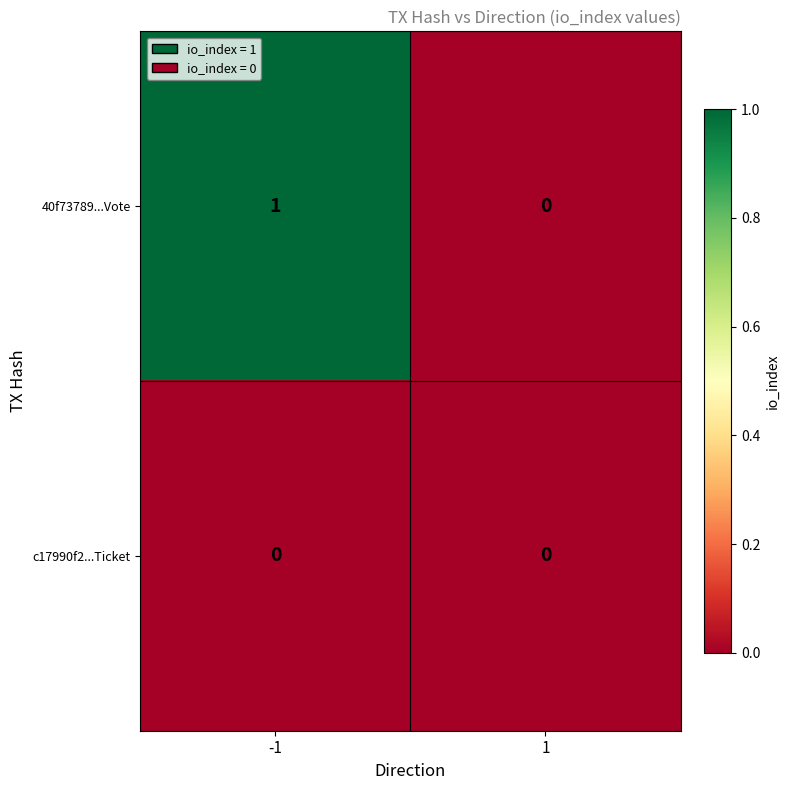

Rank the categories by 40f73789...Vote value from lowest to highest.

1, -1